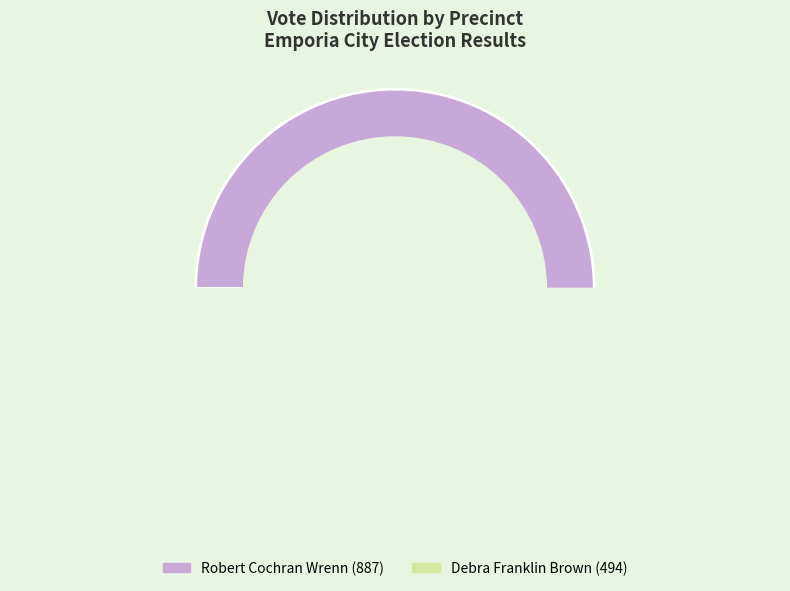

Does Precinct 5-1 account for over 50% of the chart?

No